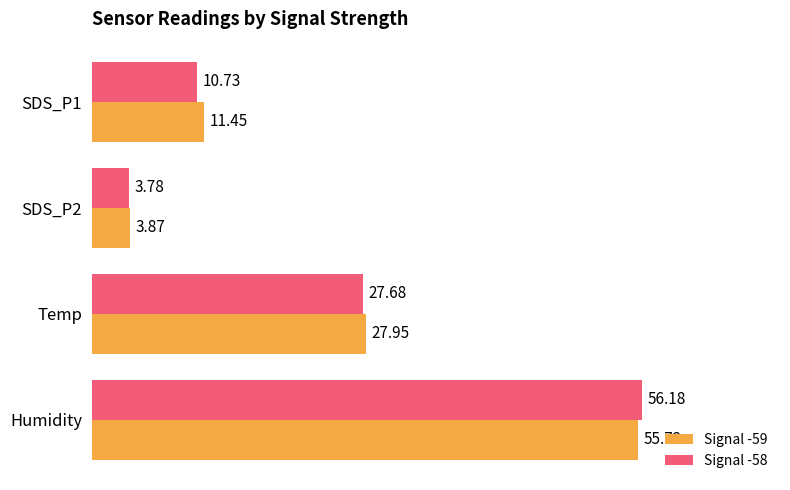

At which label is Signal -58 closest to 29?

Temp